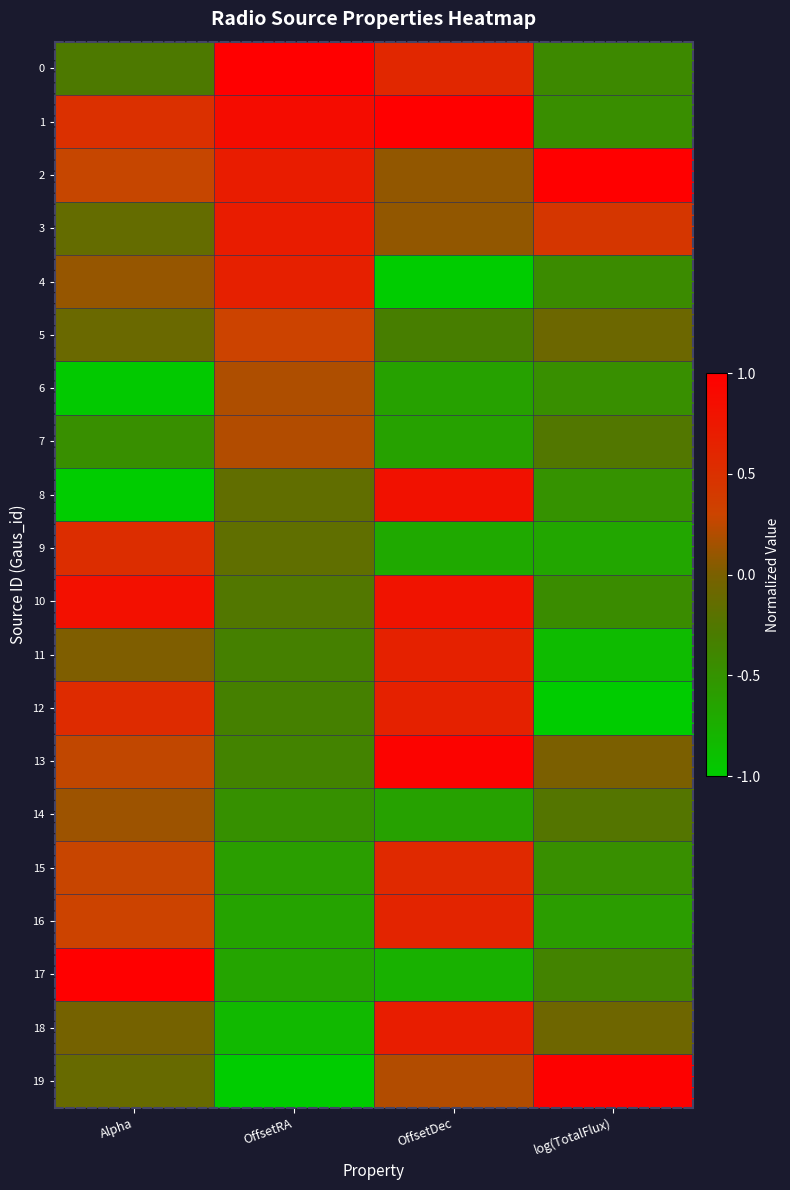

What is the maximum value shown in the chart?

1.0